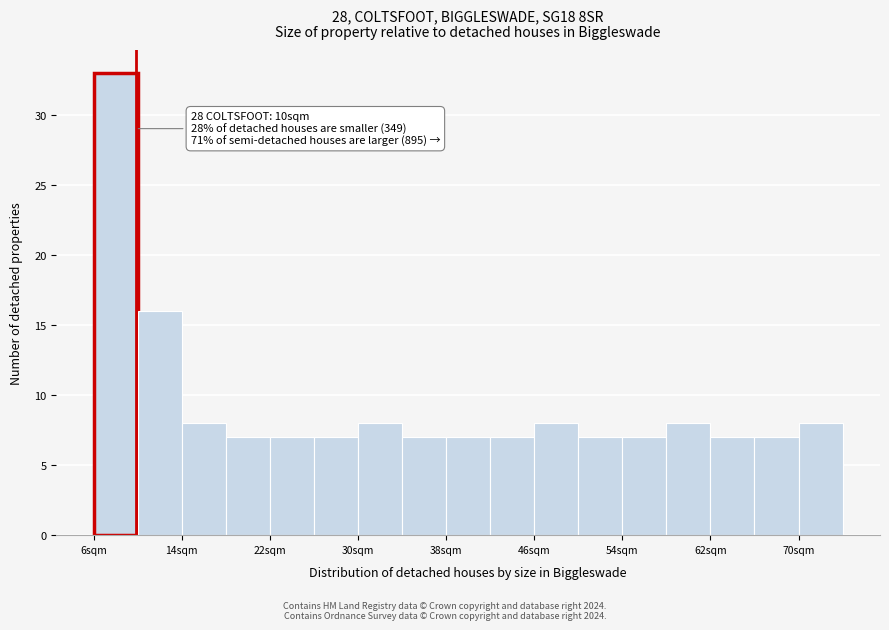

Over which range of the x-axis is the bar tallest?

6.2 to 10.2